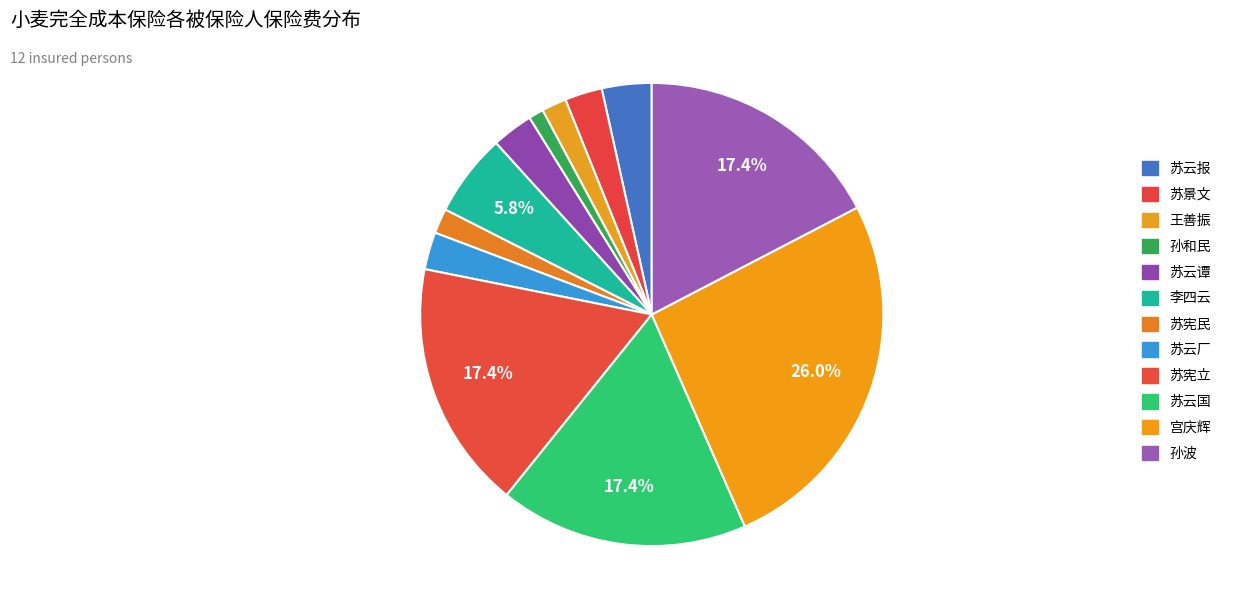

Is there any slice that represents more than half of the pie?

No